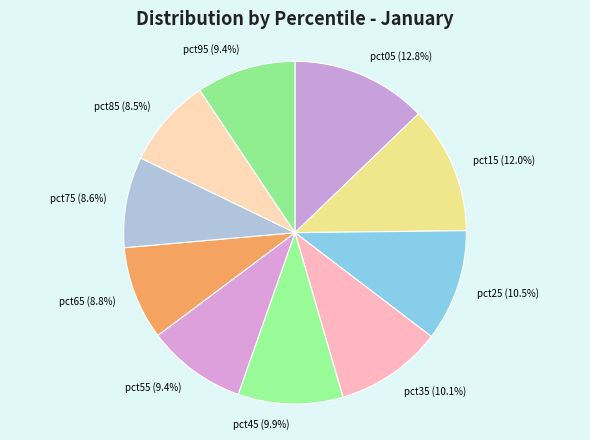

Which category has the biggest portion of the pie?

pct05